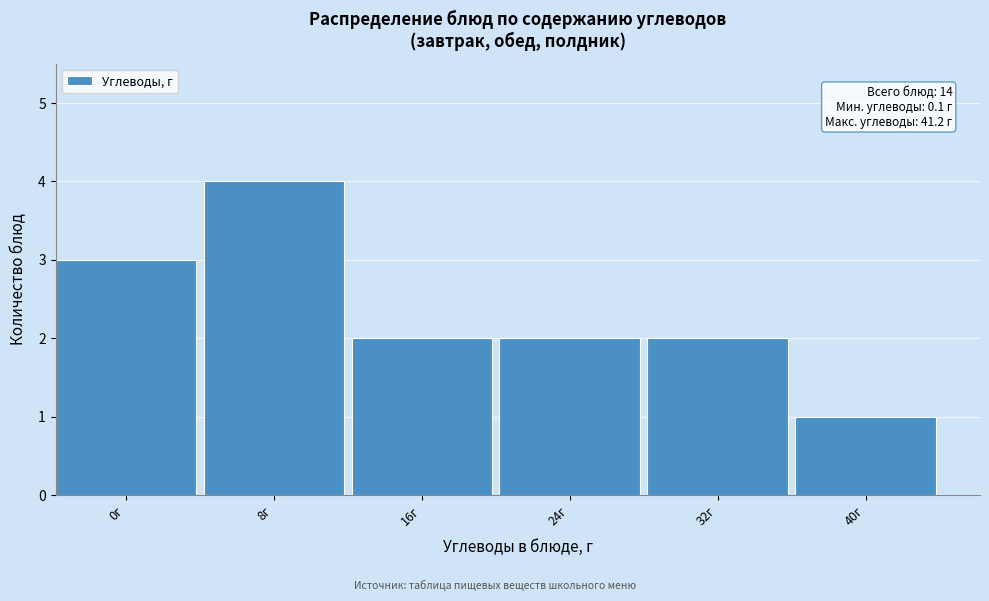

Reading left to right, what are all the values shown in this chart?

3	4	2	2	2	1